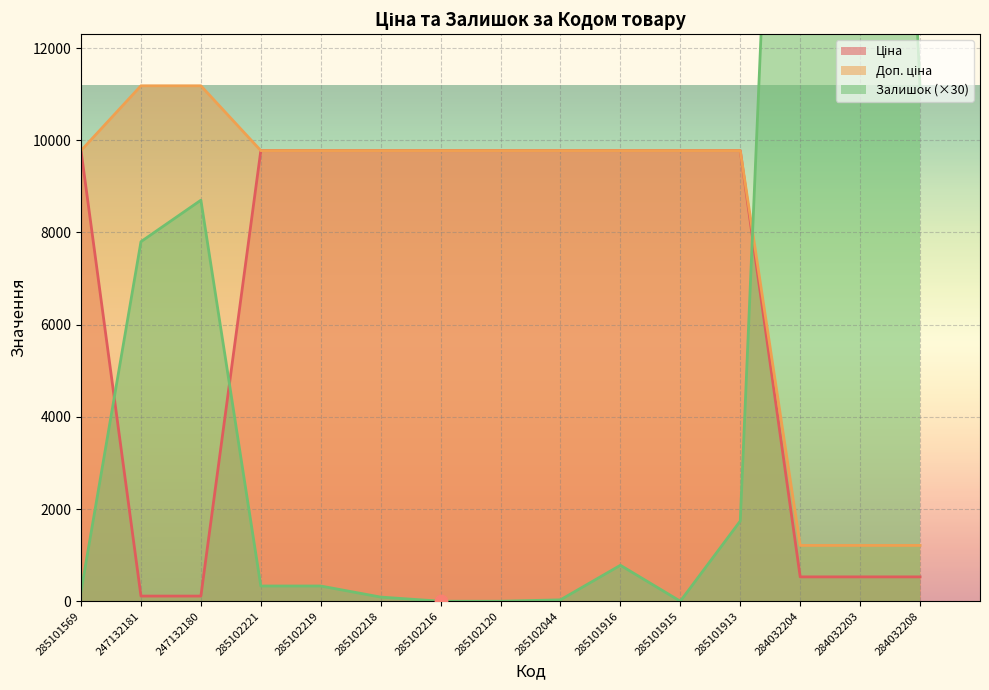

What are all the series names shown in the legend?

Ціна, Доп. ціна, Залишок